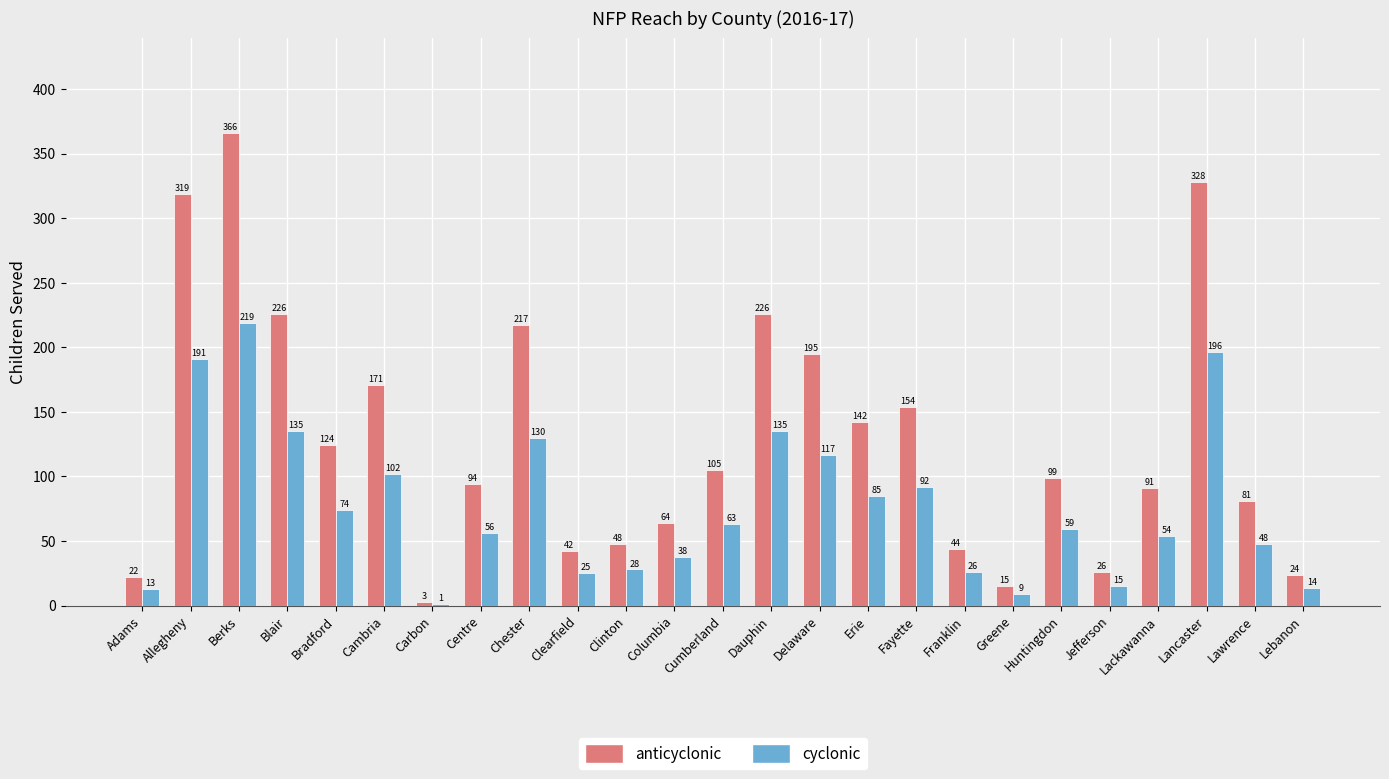

True or false: anticyclonic has a value of 42 at Clearfield.

True